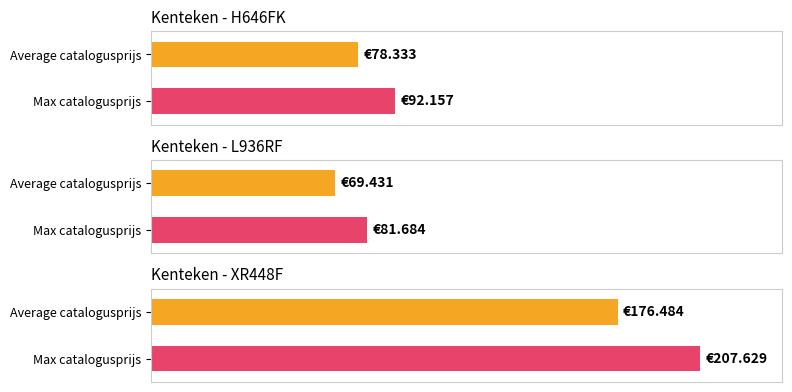

Is it true that the value at XR448F is 54865?

False